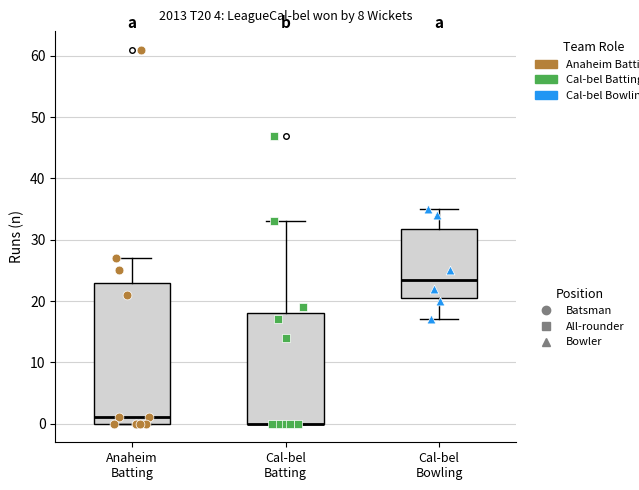

Where is the lower edge of the box for Cal-bel Batting on the y-axis? The values are not printed on the chart, so give them approximately, as read against the axis.

0